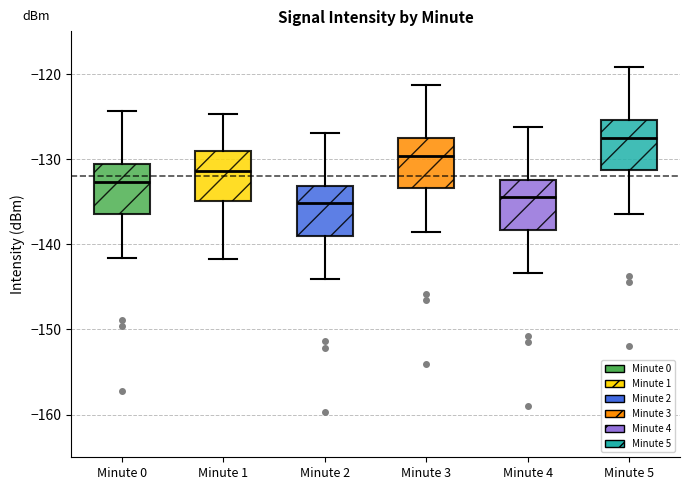

Reading left to right, read every box against the y-axis: the position of its median line, the range the box covers, and the ends of its whiskers. The values are not printed on the chart, so give them approximately, as read against the axis.

Minute 0: median -133, box -136 to -131, whiskers -142 to -124
Minute 1: median -131, box -135 to -129, whiskers -142 to -125
Minute 2: median -135, box -139 to -133, whiskers -144 to -127
Minute 3: median -130, box -133 to -128, whiskers -139 to -121
Minute 4: median -134, box -138 to -132, whiskers -143 to -126
Minute 5: median -127, box -131 to -125, whiskers -136 to -119